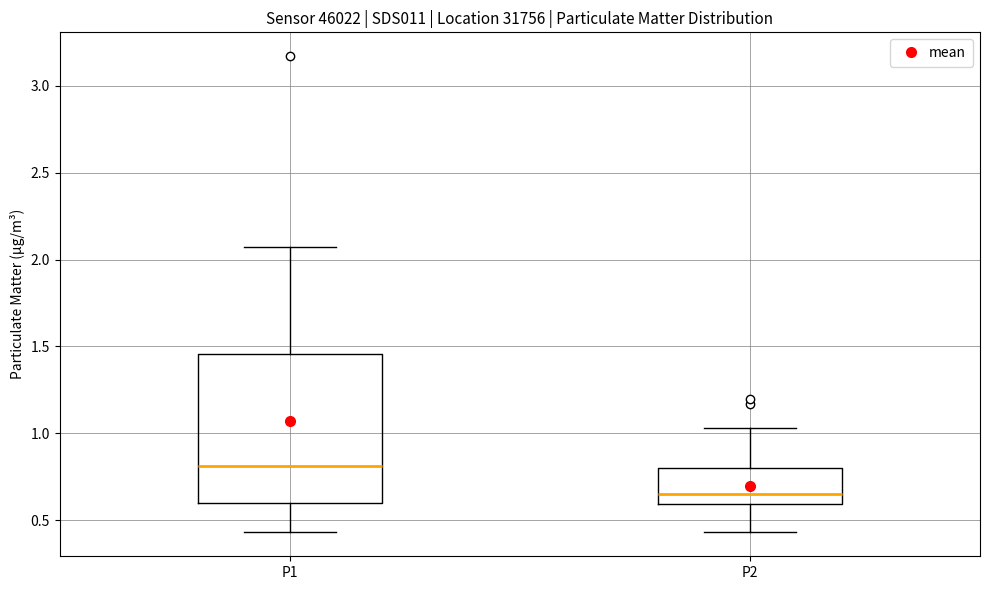

Where is the upper edge of the box for P1 on the y-axis? The values are not printed on the chart, so give them approximately, as read against the axis.

1.45